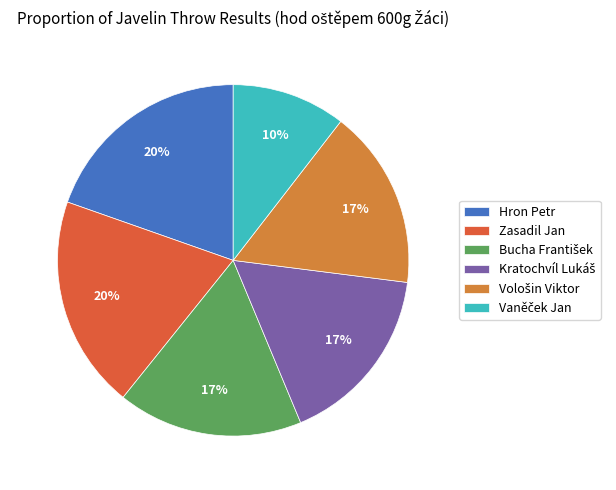

How many segments does this pie chart have?

6